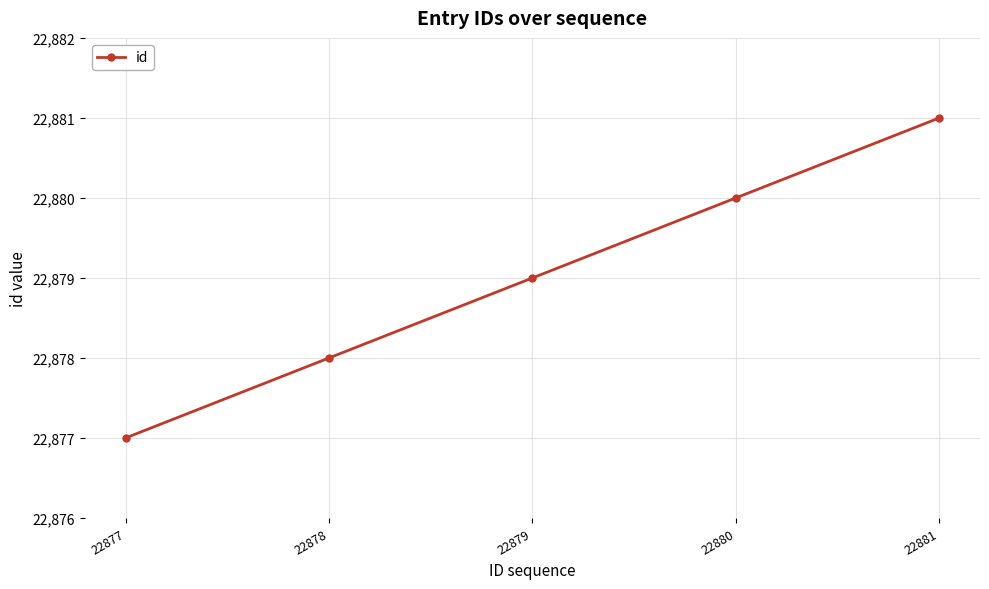

True or false: the data shows 22880 at 22880.

True